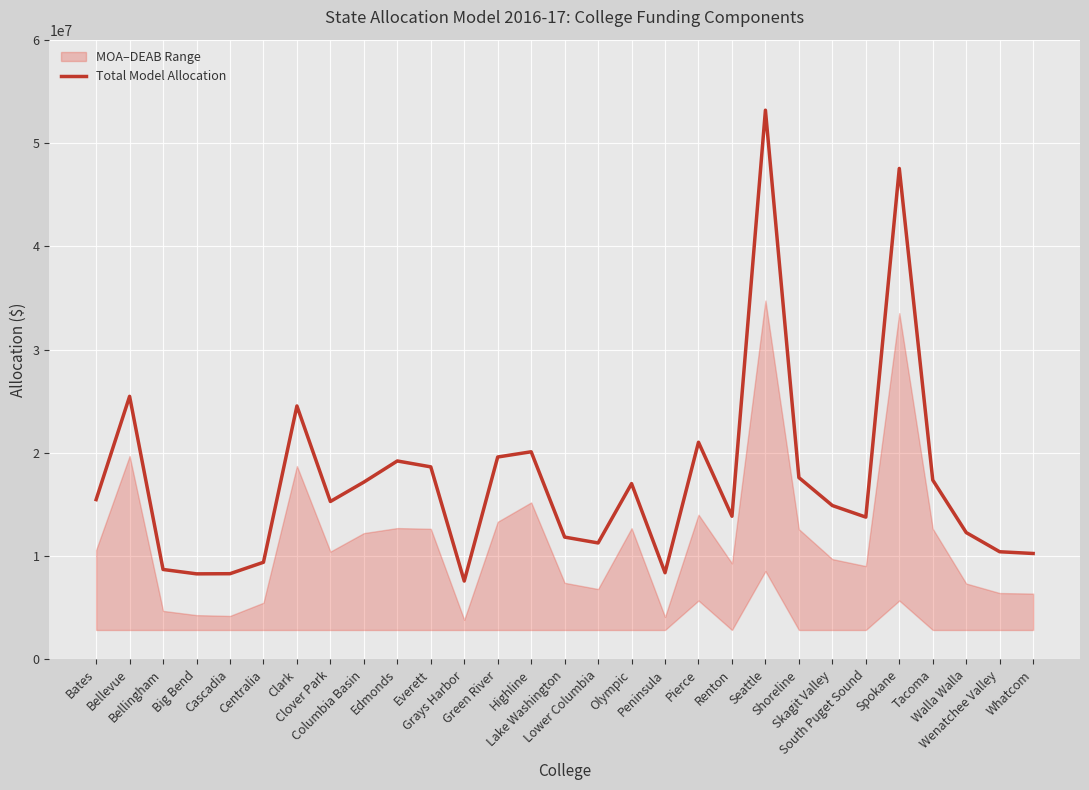

What is the sum of all values?

498502957